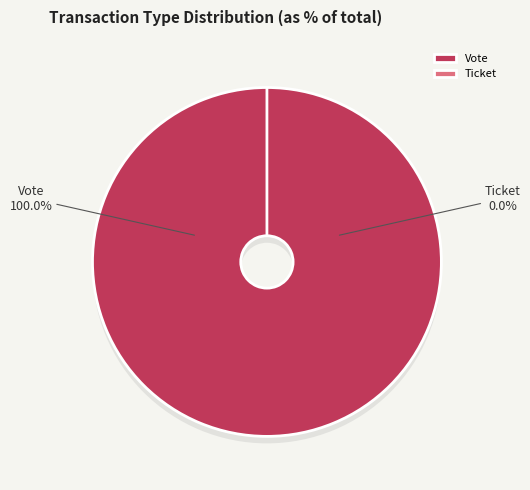

Is the sum of Ticket and Vote greater than half?

Yes